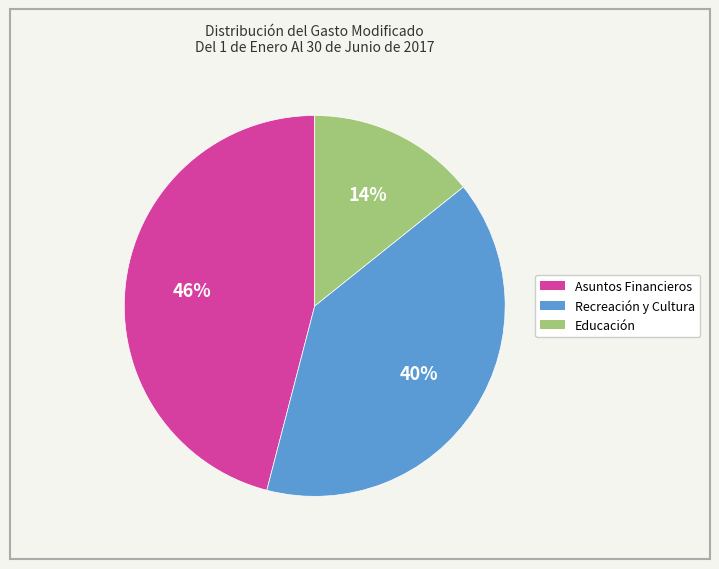

Count the number of slices in the pie.

3